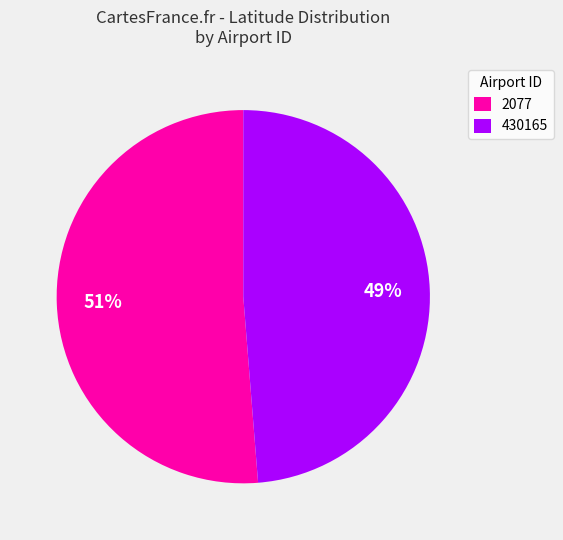

Do 2077 and 430165 together represent more than half of the pie?

Yes